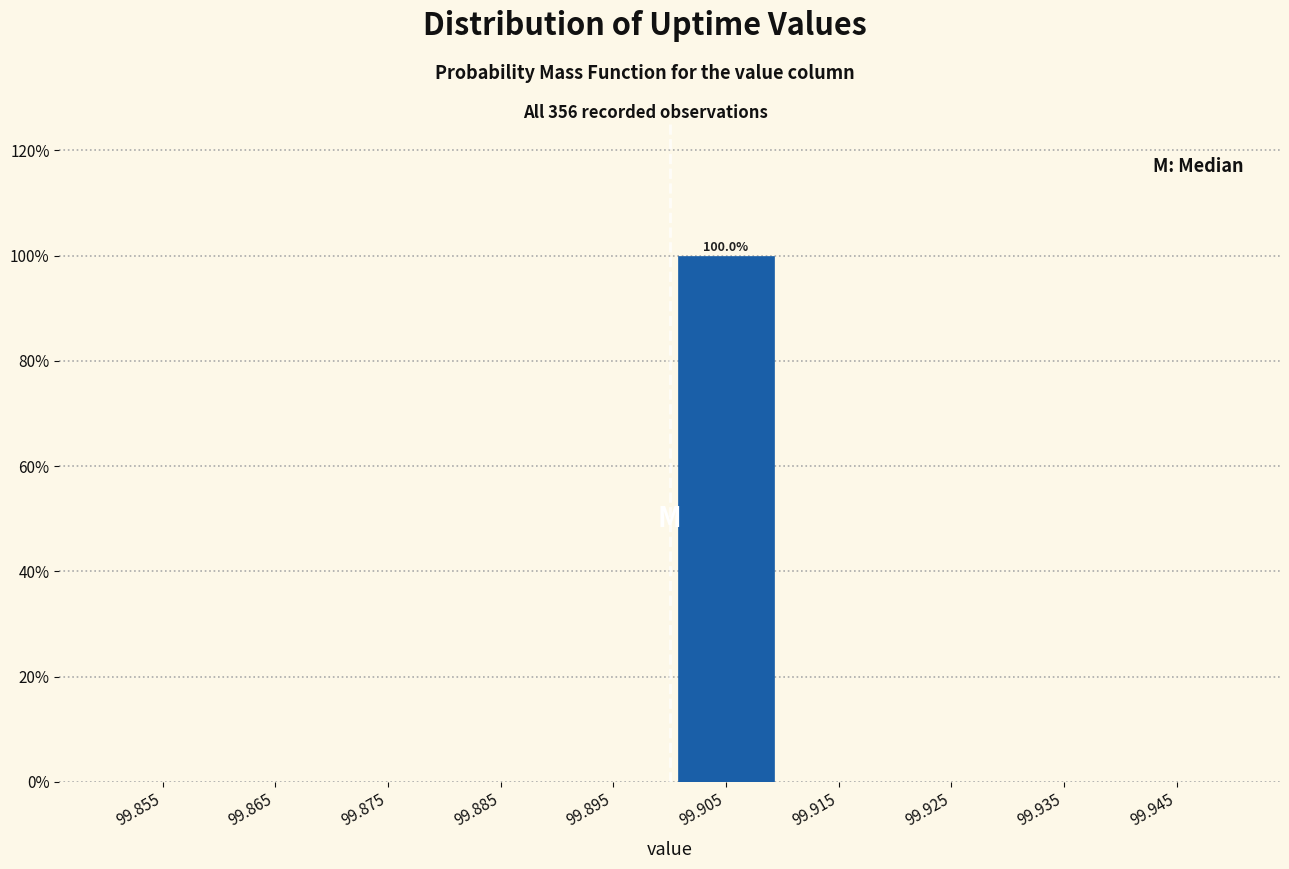

Over which range of the x-axis is the bar tallest?

99.90 to 99.91